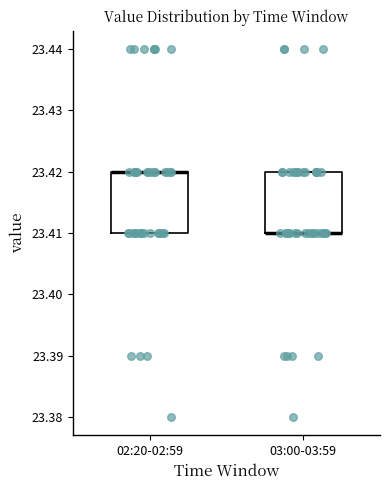

Reading left to right, transcribe this box plot: for each box, give where its median line is, the range the box spans, and where its two whiskers end, as read against the y-axis. The values are not printed on the chart, so give them approximately, as read against the axis.

02:20-02:59: median 23.42 (drawn on the box's upper edge), box 23.41 to 23.42, whiskers 23.41 to 23.42
03:00-03:59: median 23.41 (drawn on the box's lower edge), box 23.41 to 23.42, whiskers 23.41 to 23.42